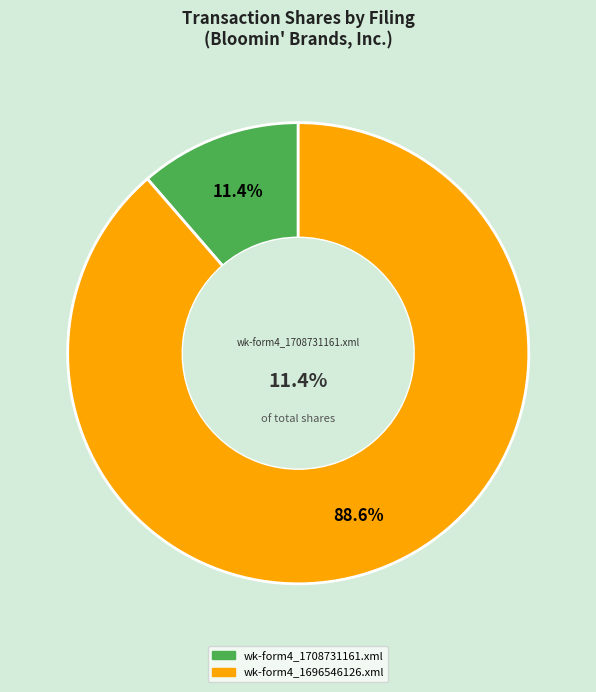

Does any single category account for the majority?

Yes